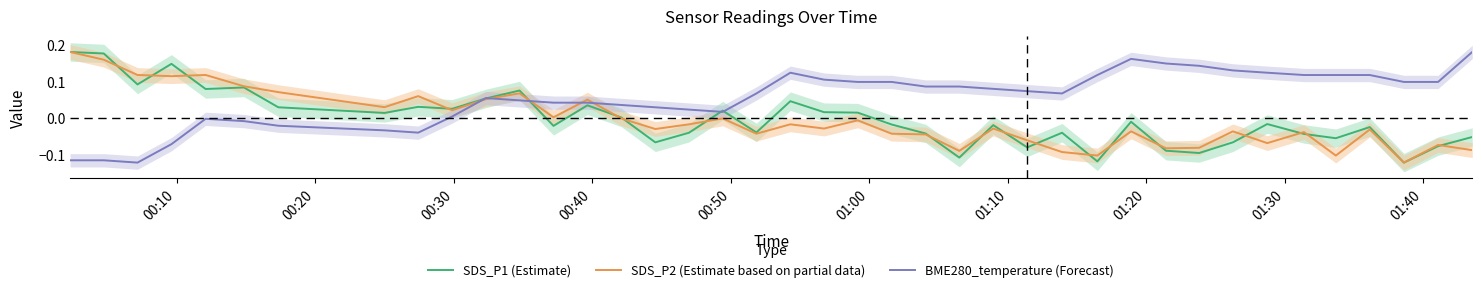

Is the value of SDS_P2 (Estimate based on partial data) at 30 greater than the value of BME280_temperature (Forecast) at 27?

No